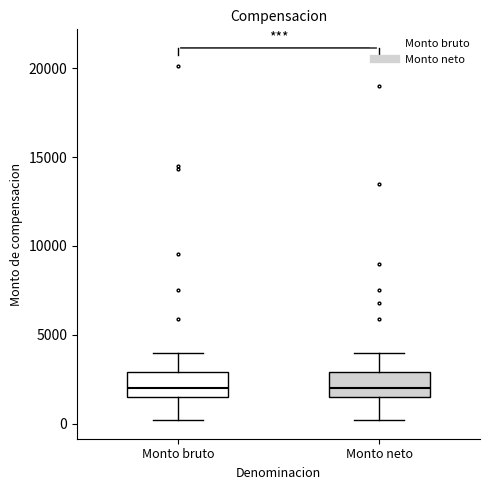

Reading left to right, transcribe this box plot: for each box, give where its median line is, the range the box spans, and where its two whiskers end, as read against the y-axis. The values are not printed on the chart, so give them approximately, as read against the axis.

Monto bruto: median 2000, box 1500 to 3000, whiskers 0 to 4000
Monto neto: median 2000, box 1500 to 3000, whiskers 0 to 4000